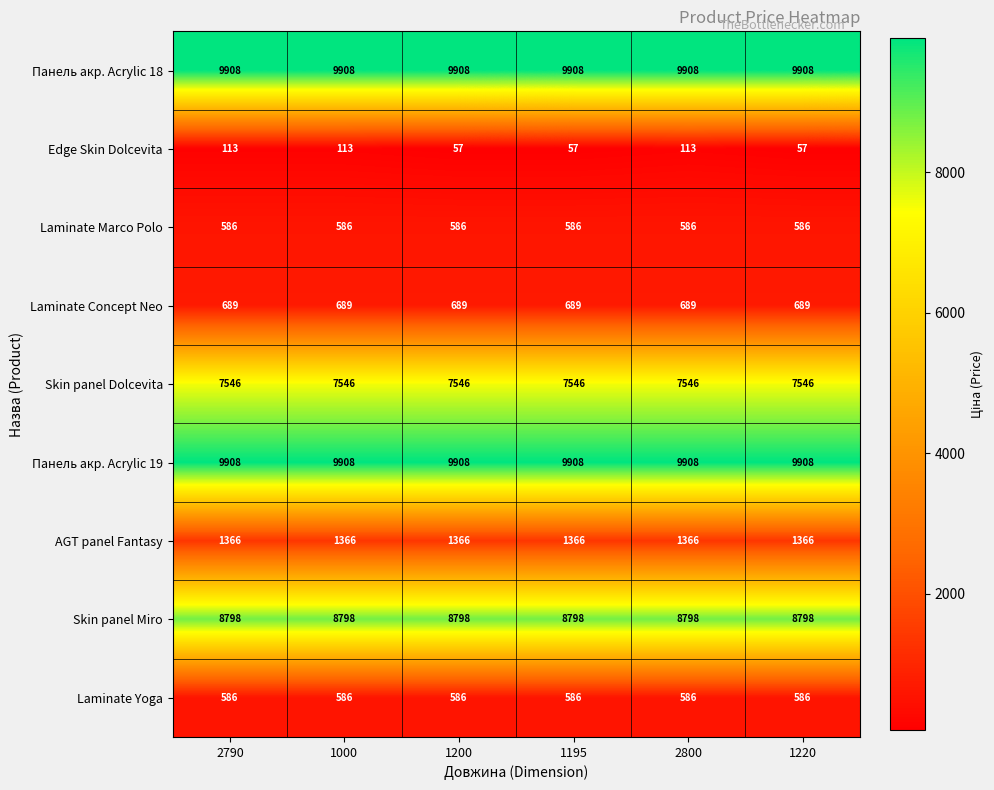

Which series has the widest spread of values?

Edge Skin Dolcevita